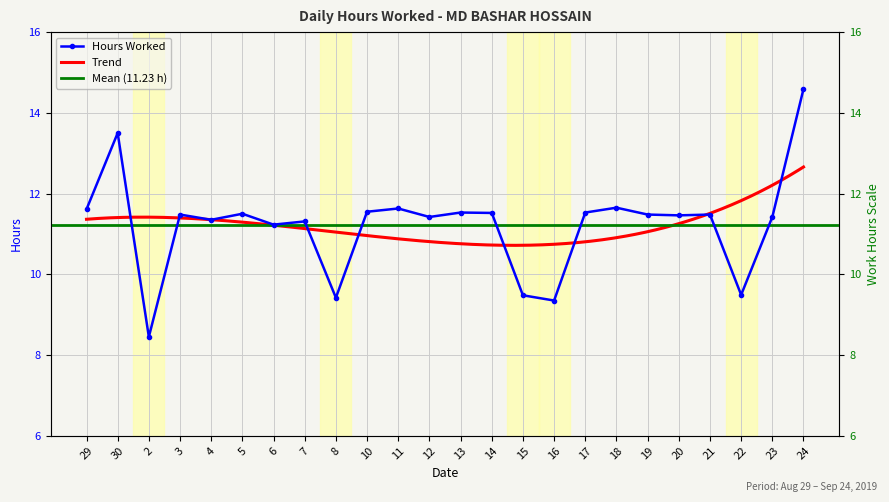

Where is the first local minimum?

2